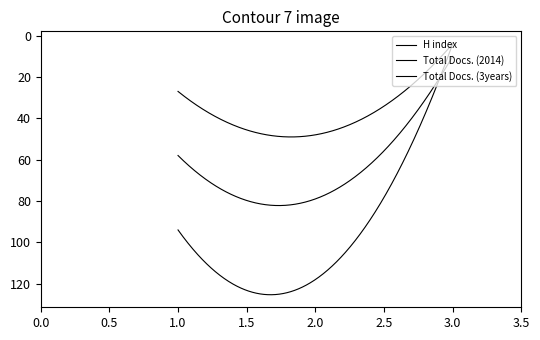

At which category is the sum across all series the highest?

2